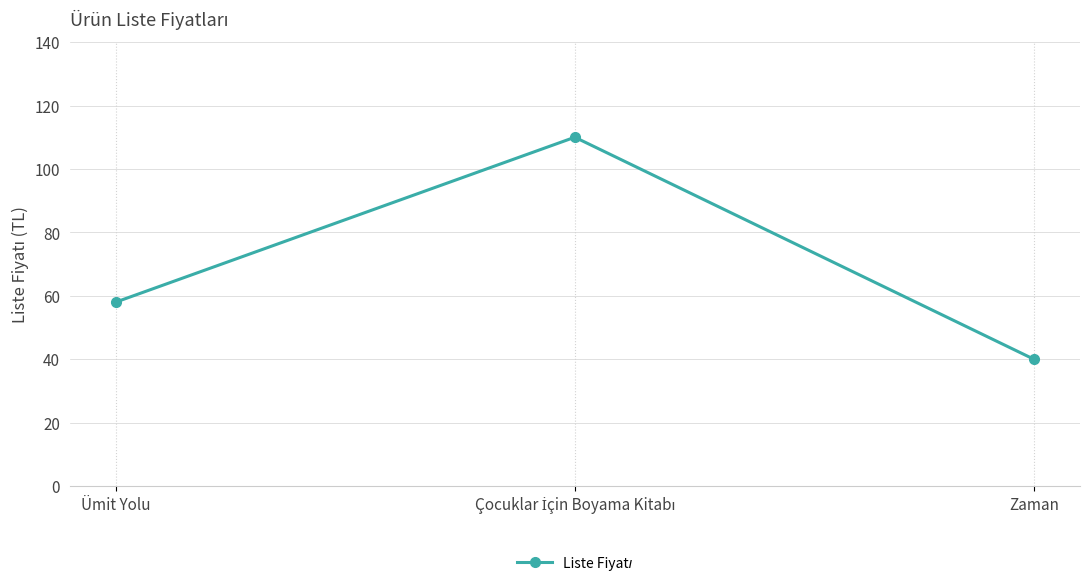

Where is the data nearest to the value 75?

Ümit Yolu